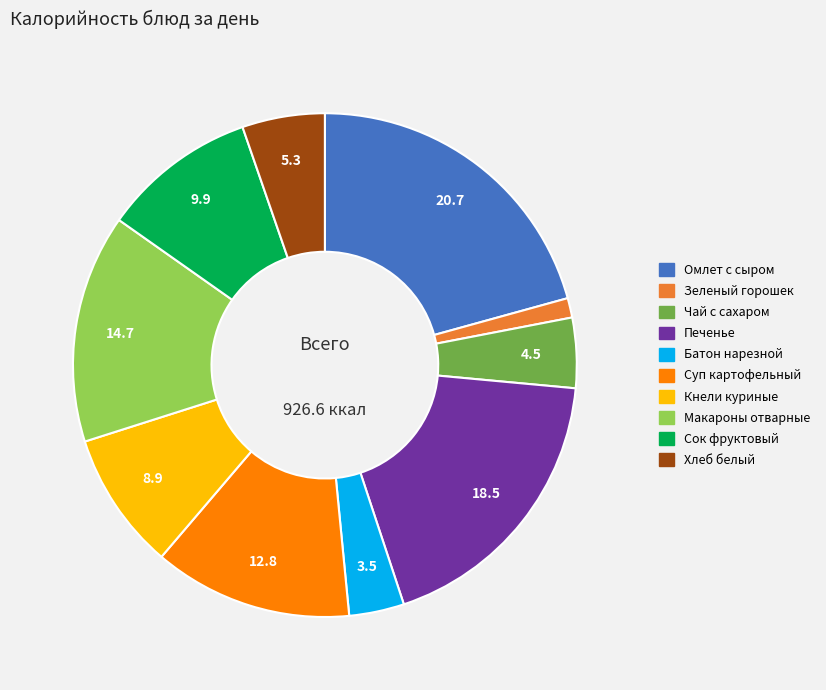

How many slices are in this pie chart?

10